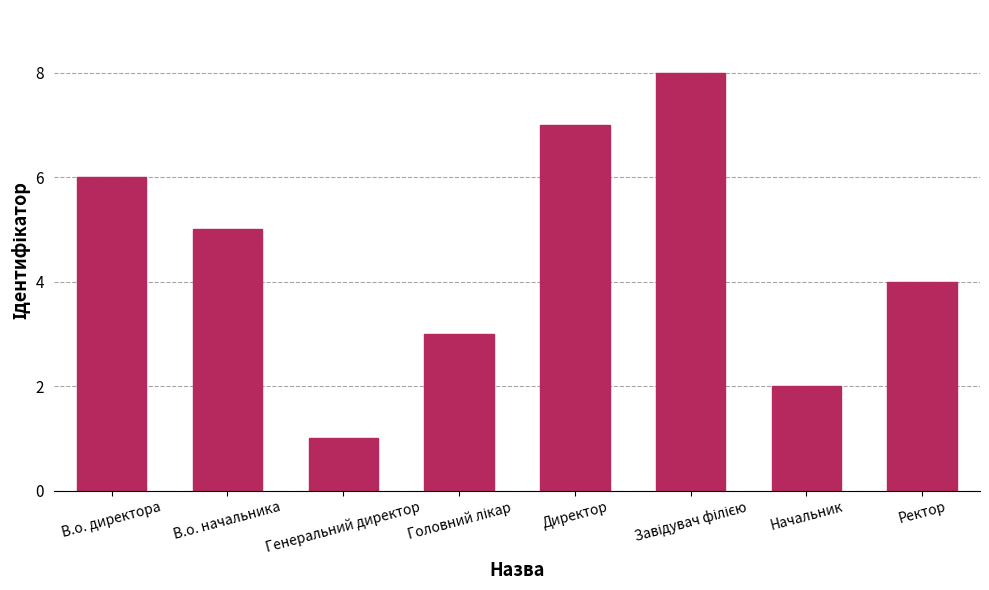

How many values are between 3 and 7?

5